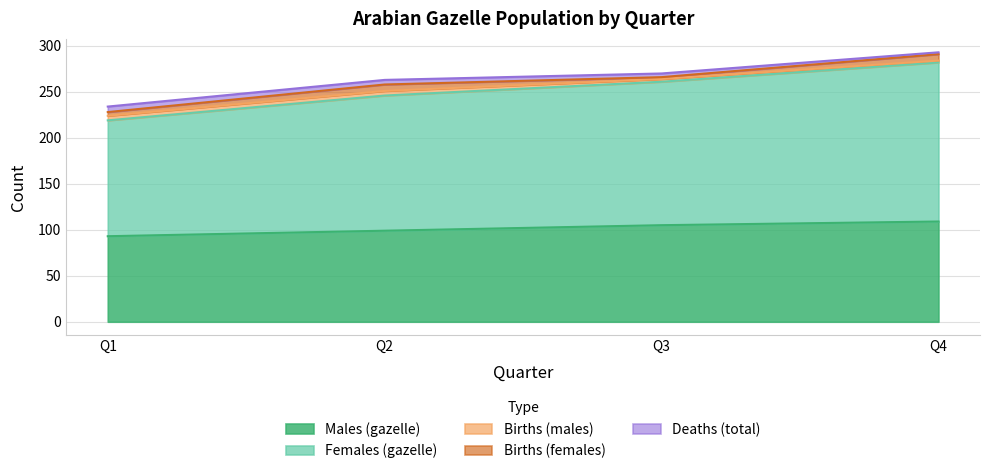

The Deaths (total) series shows 3 at Q2. True or false?

False